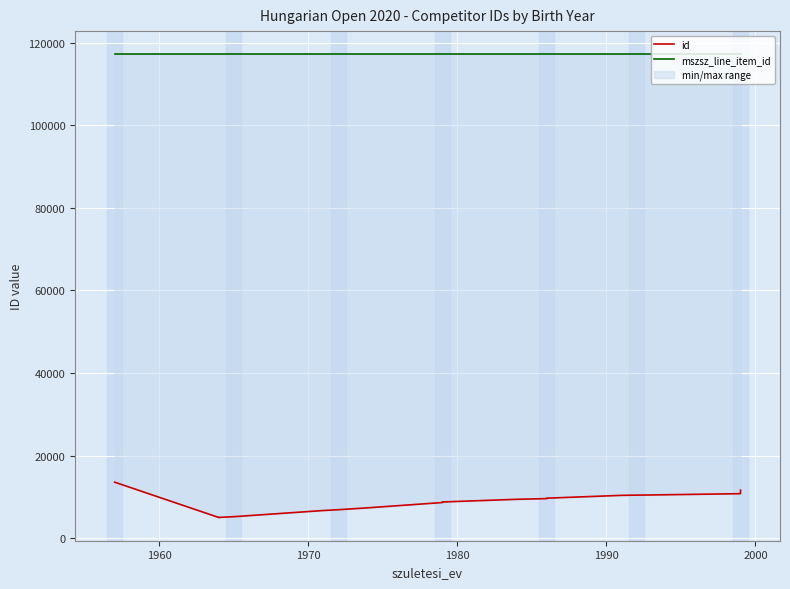

The mszsz_line_item_id series shows 210739 at 17. True or false?

False